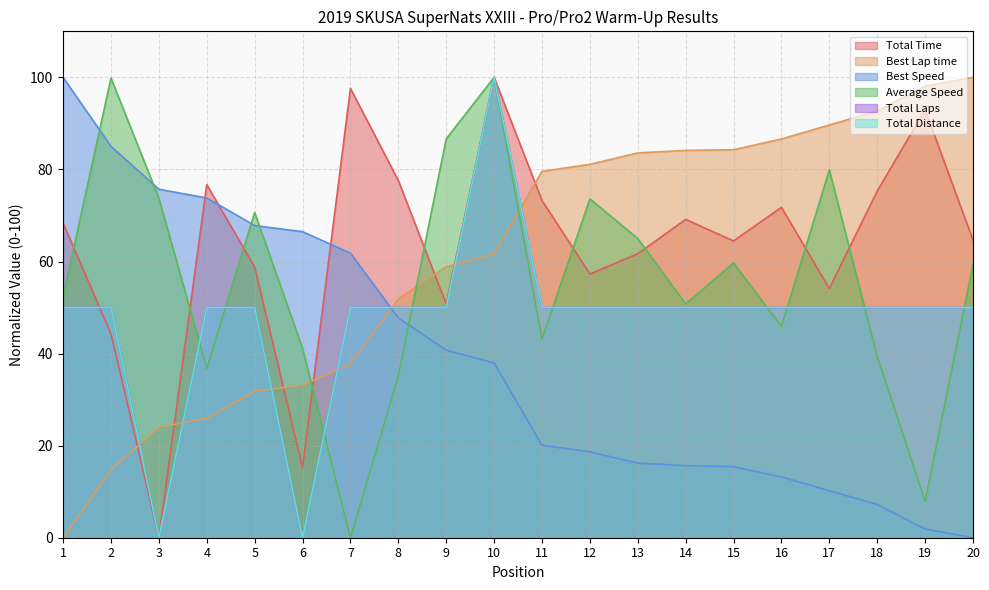

At 6, list the series in order from smallest to largest.

Total Laps, Total Distance, Total Time, Best Lap time, Average Speed, Best Speed